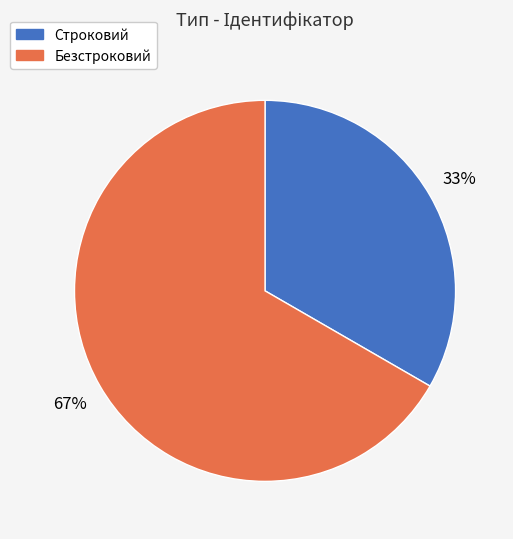

Which has a higher value, Безстроковий or Строковий?

Безстроковий